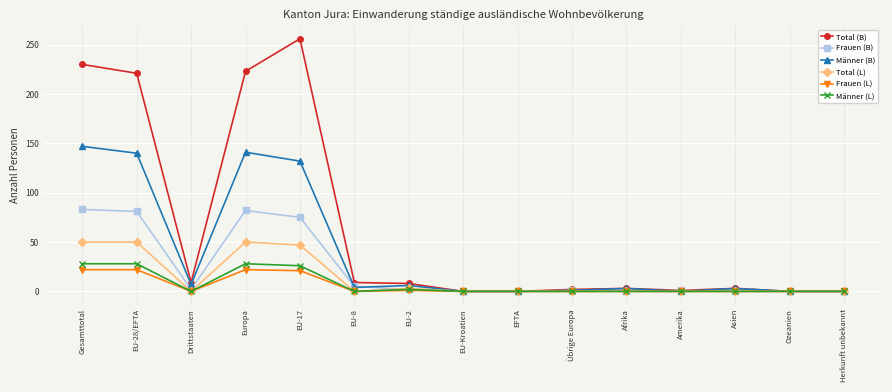

True or false: Frauen (B) has more than 0 interior local peaks.

True